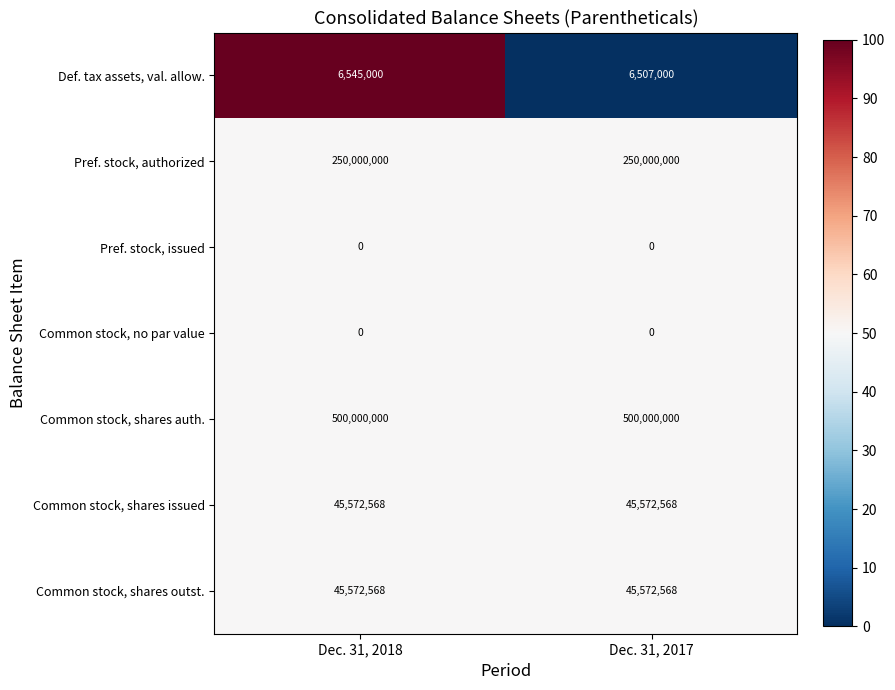

What is the total value across all series at Dec. 31, 2017?

847652136